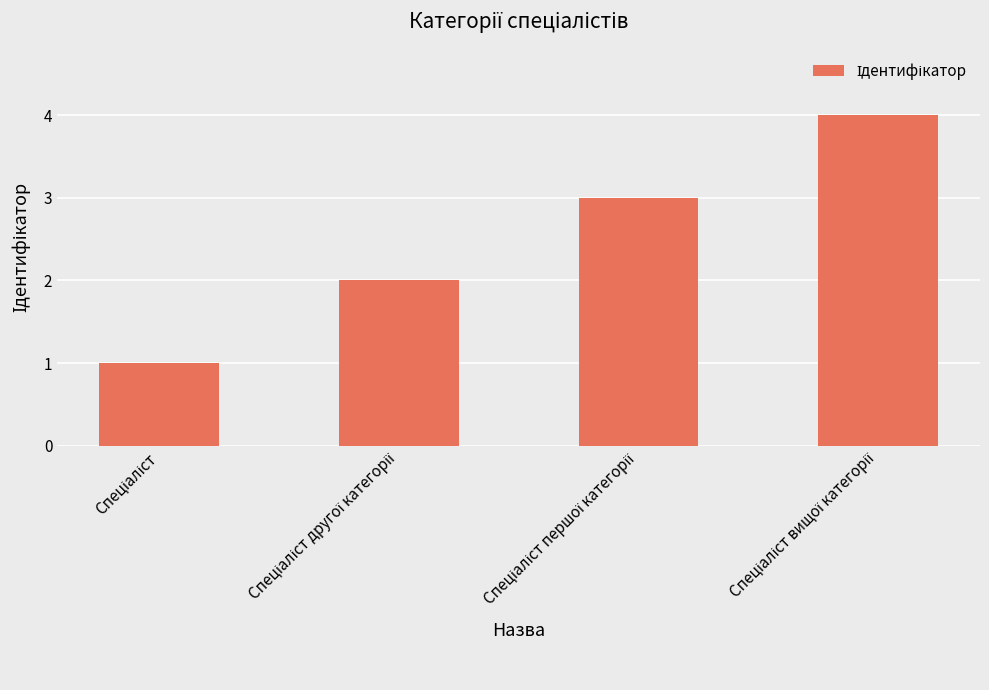

What is the difference between the maximum and minimum values?

3